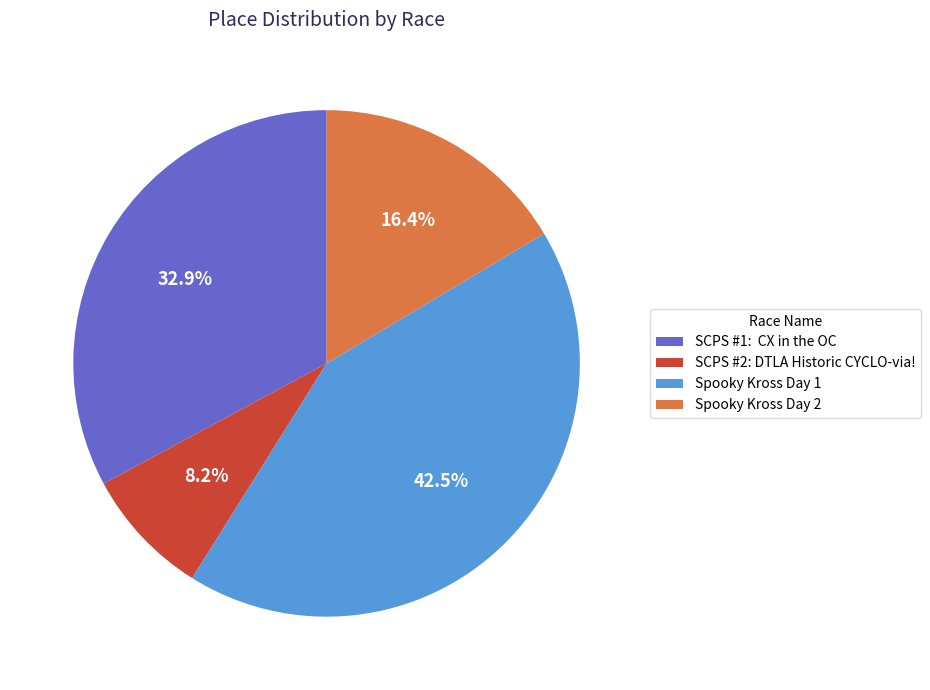

Is there any slice that represents more than half of the pie?

No